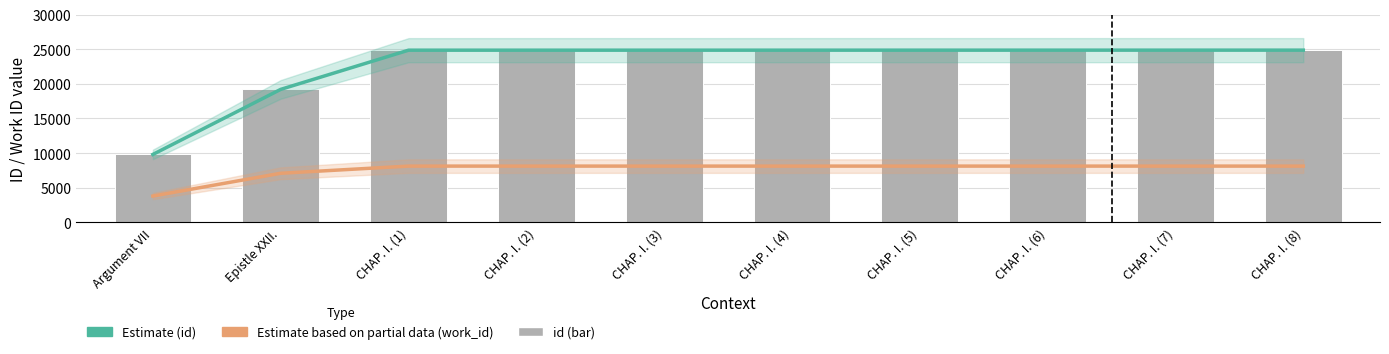

What are all the series names shown in the legend?

Estimate (id), Estimate based on partial data (work_id), id